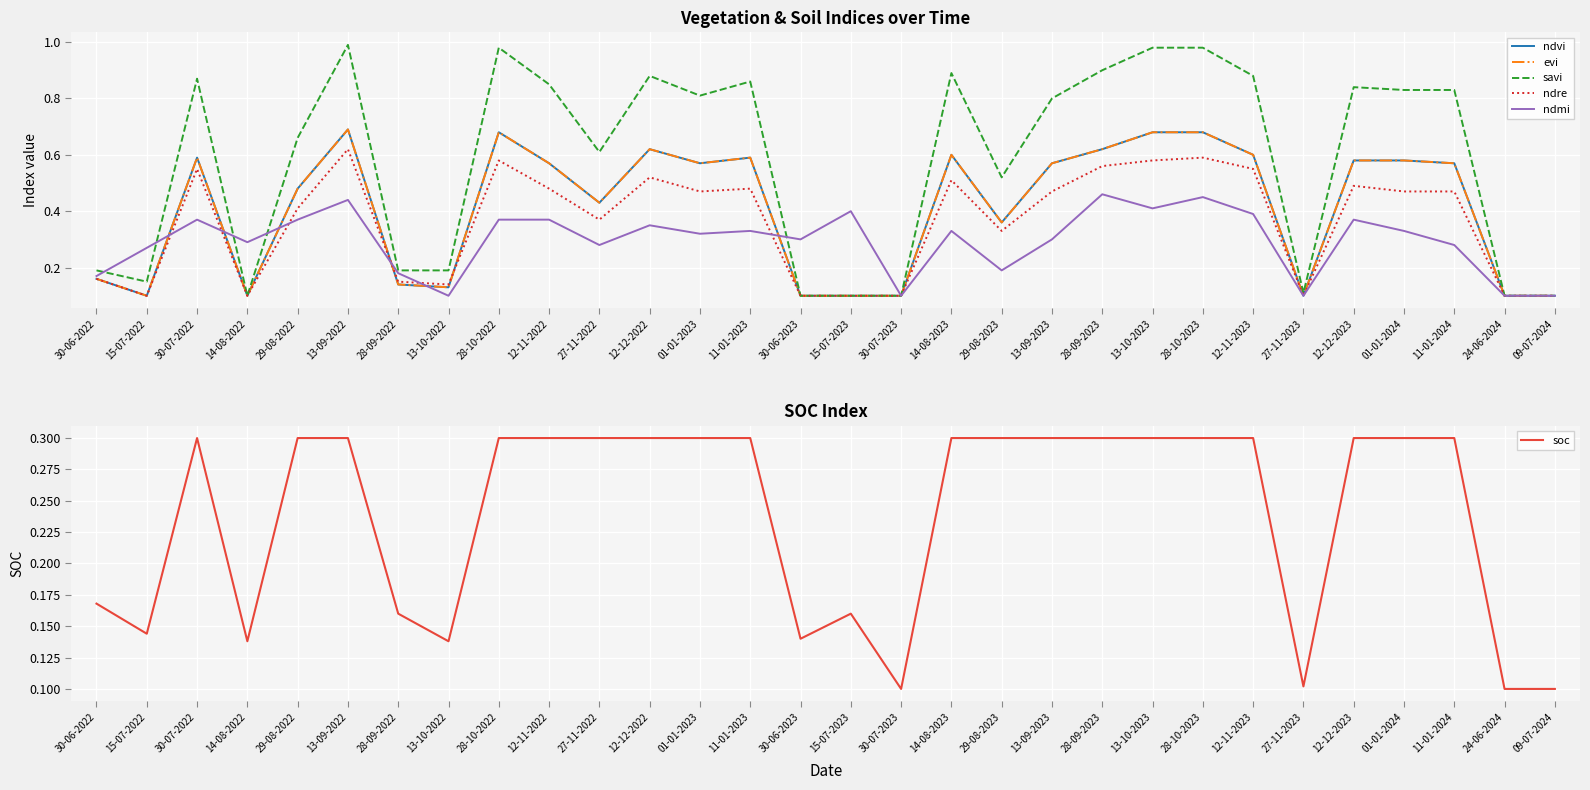

What is the average value of the ndvi series?

0.4